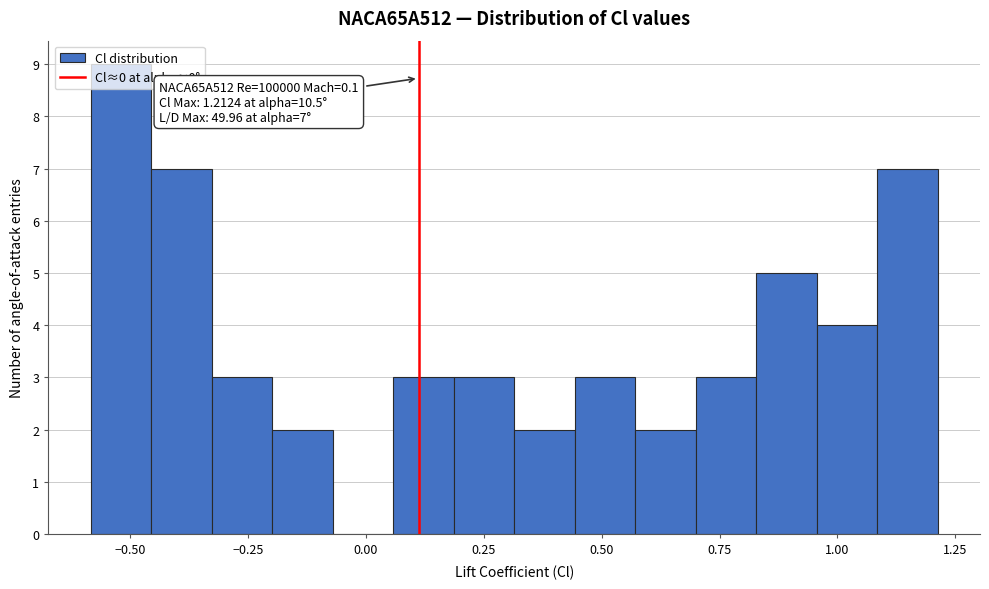

Around what value on the x-axis is the tallest bar? Give the approximate position of its centre, as read against the axis.

-0.50